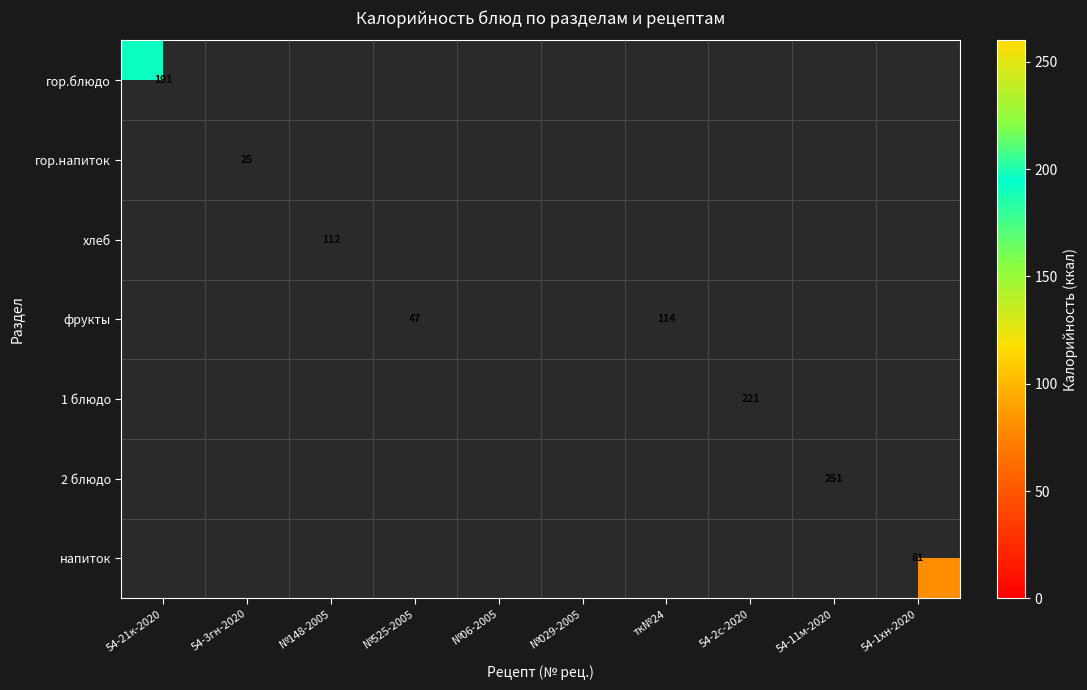

The 2 блюдо series shows 251 at 54-11м-2020. True or false?

True